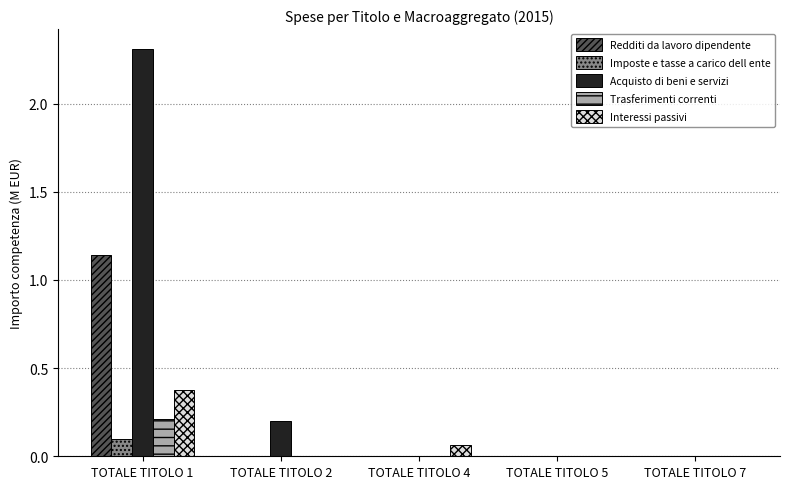

Is it true that Trasferimenti correnti equals 0.1 at TOTALE TITOLO 1?

False